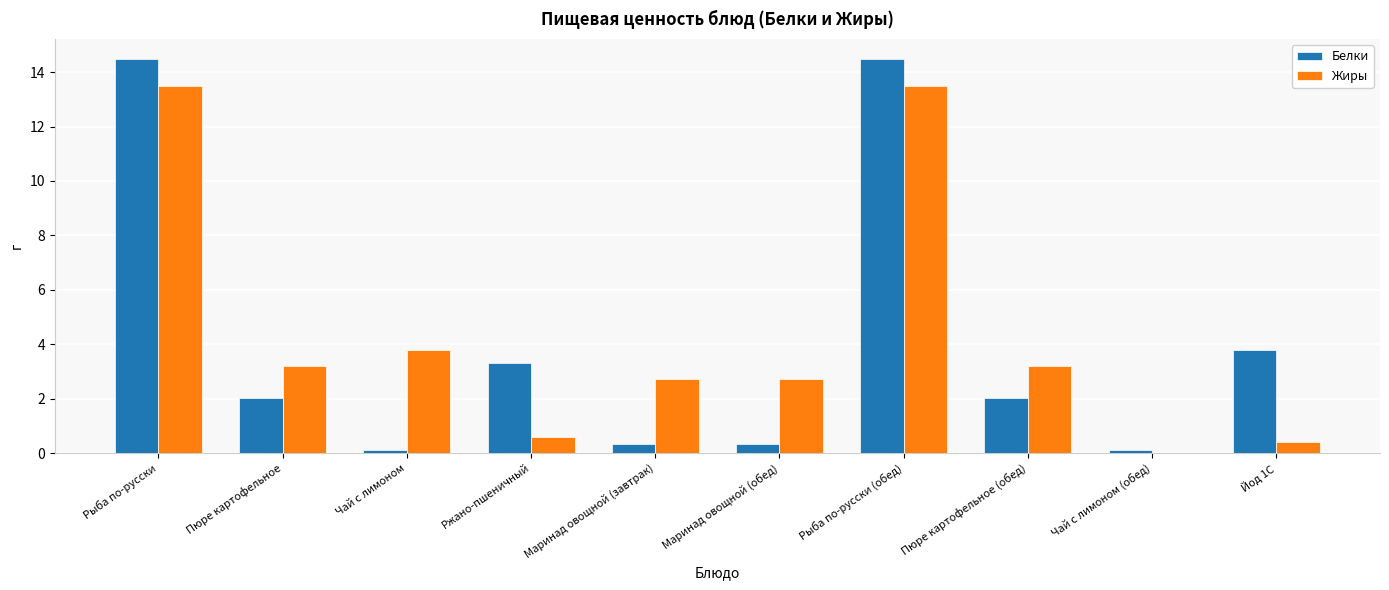

Between Ржано-пшеничный and Рыба по-русски (обед), which series saw the biggest shift?

Жиры